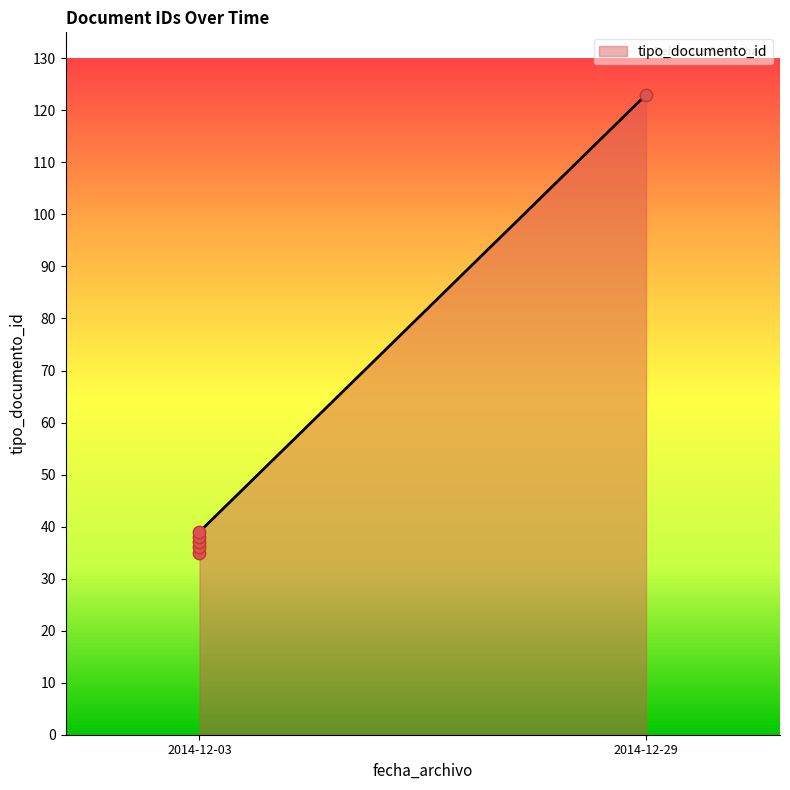

What is the change in value from 2014-12-03 to 2014-12-29?

+88